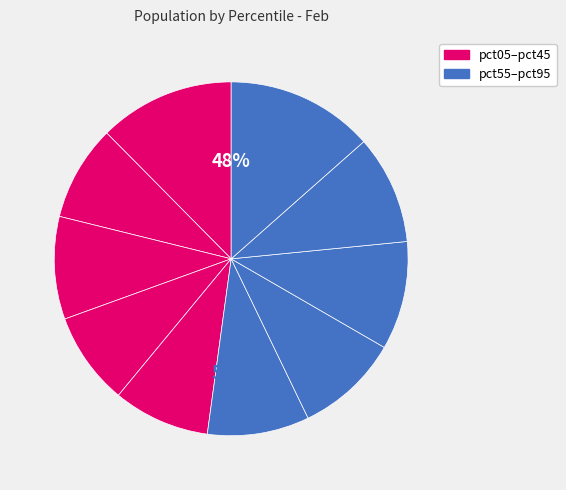

True or false: pct65 accounts for 21% of the total.

False